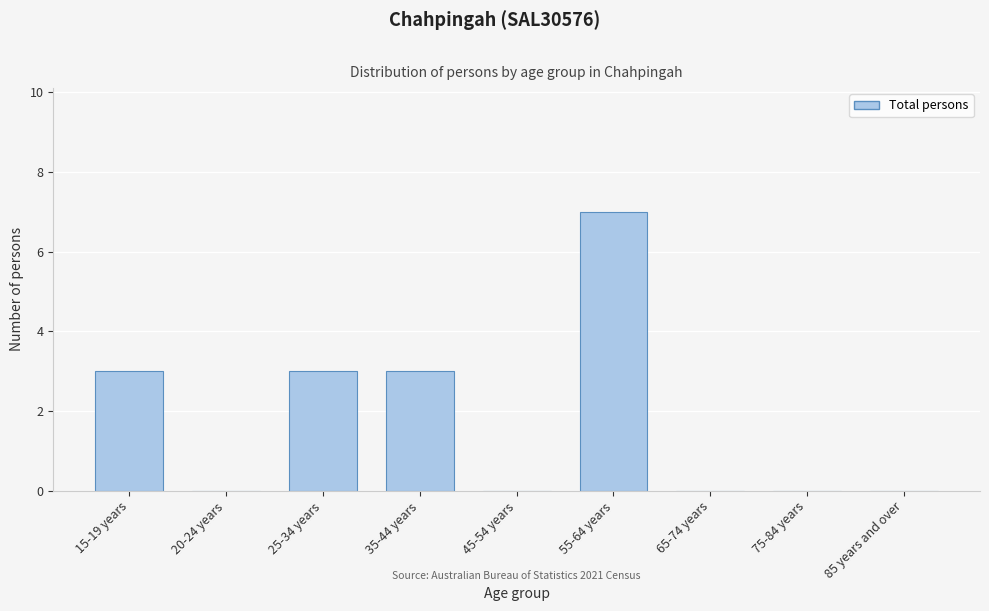

Reading left to right, extract all data points from this chart.

15-19 years=3	20-24 years=0	25-34 years=3	35-44 years=3	45-54 years=0	55-64 years=7	65-74 years=0	75-84 years=0	85 years and over=0